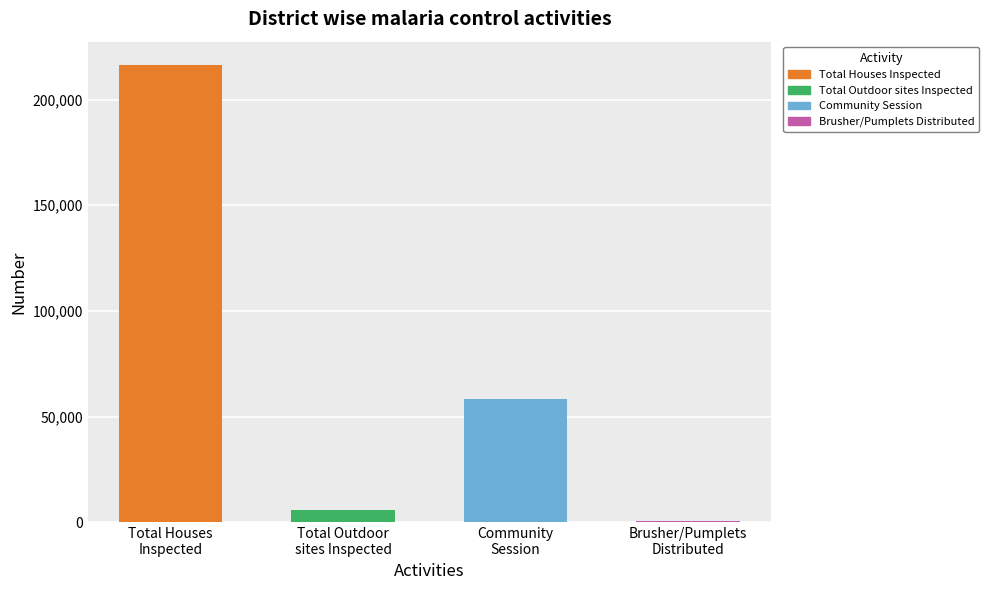

Reading right to left, extract all data points from this chart.

785	58465	5747	216563